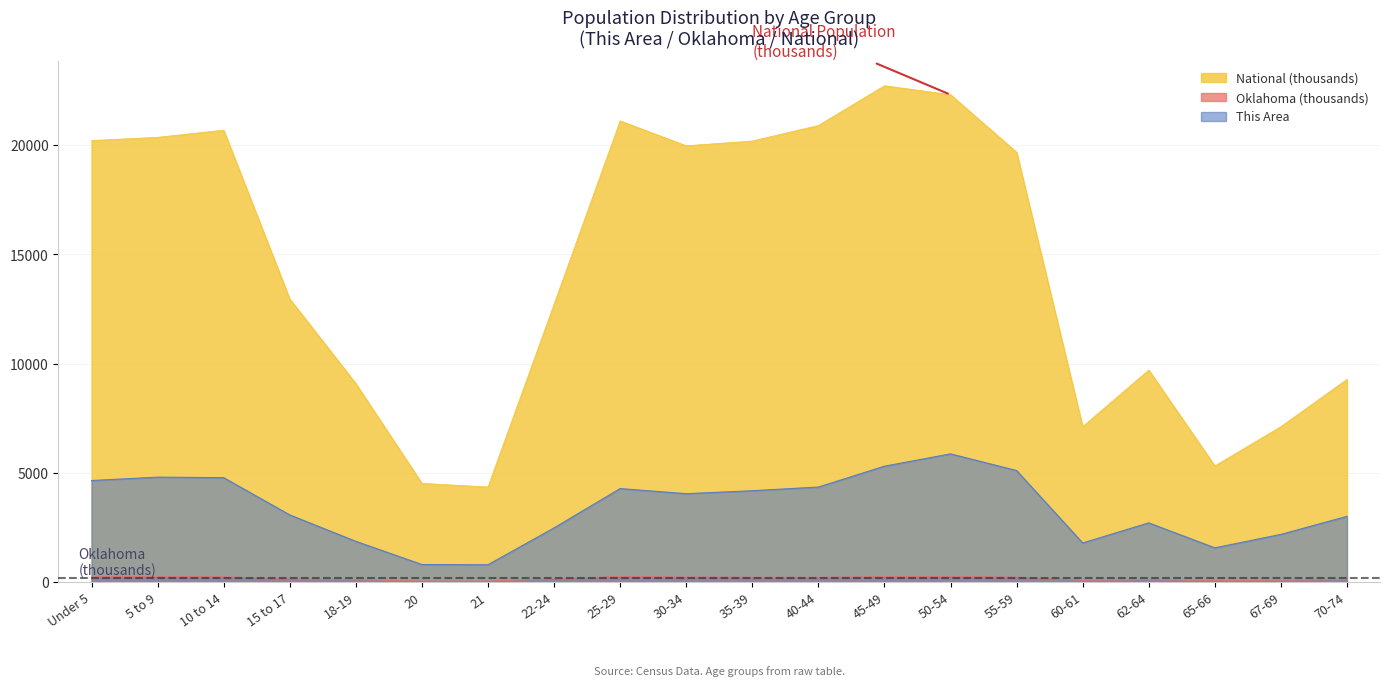

What are all the series names shown in the legend?

National (thousands), Oklahoma (thousands), This Area